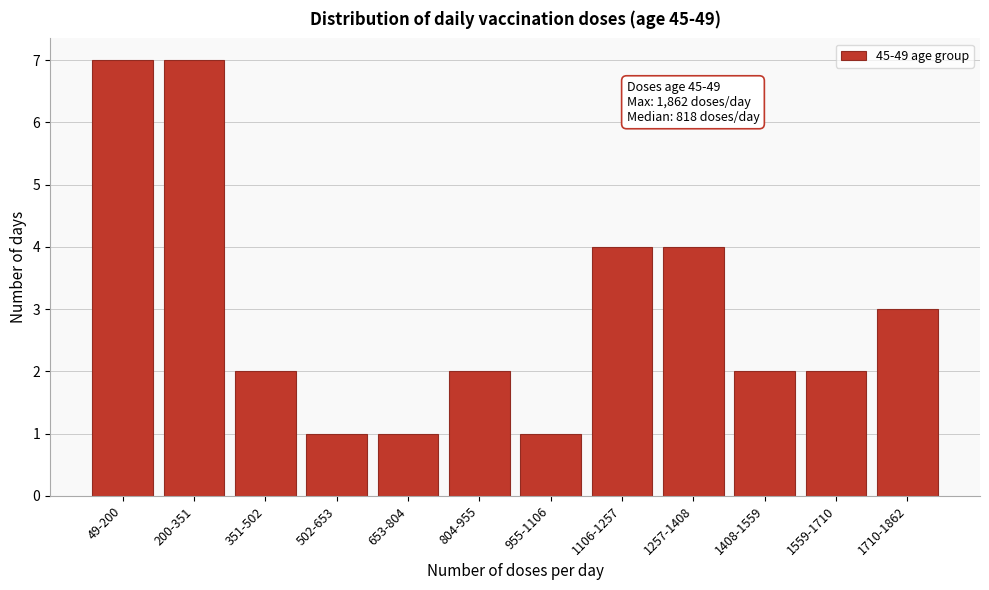

Reading left to right, what are all the values shown in this chart?

7	7	2	1	1	2	1	4	4	2	2	3